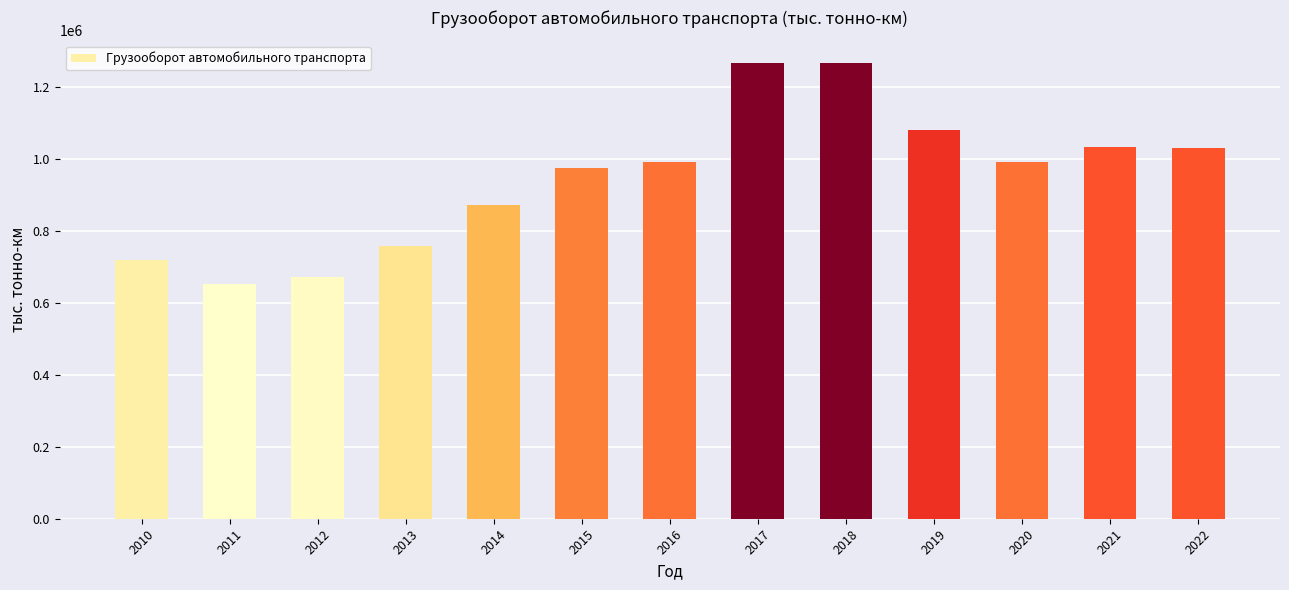

What is the value of the 12th bar from the left?

1031927.0